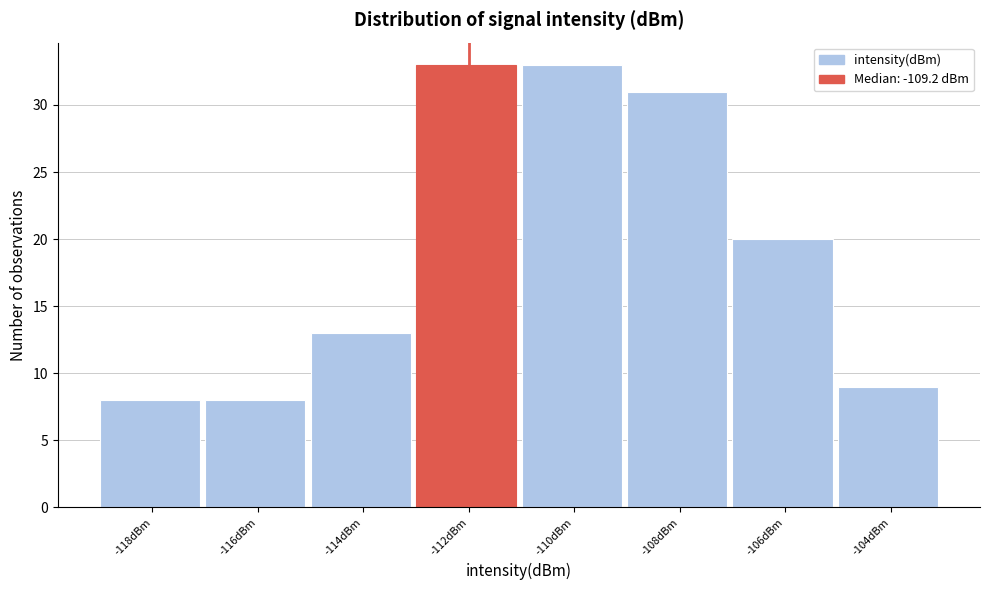

Reading right to left, list all the values displayed in this chart.

-104dBm=9	-106dBm=20	-108dBm=31	-110dBm=33	-112dBm=33	-114dBm=13	-116dBm=8	-118dBm=8